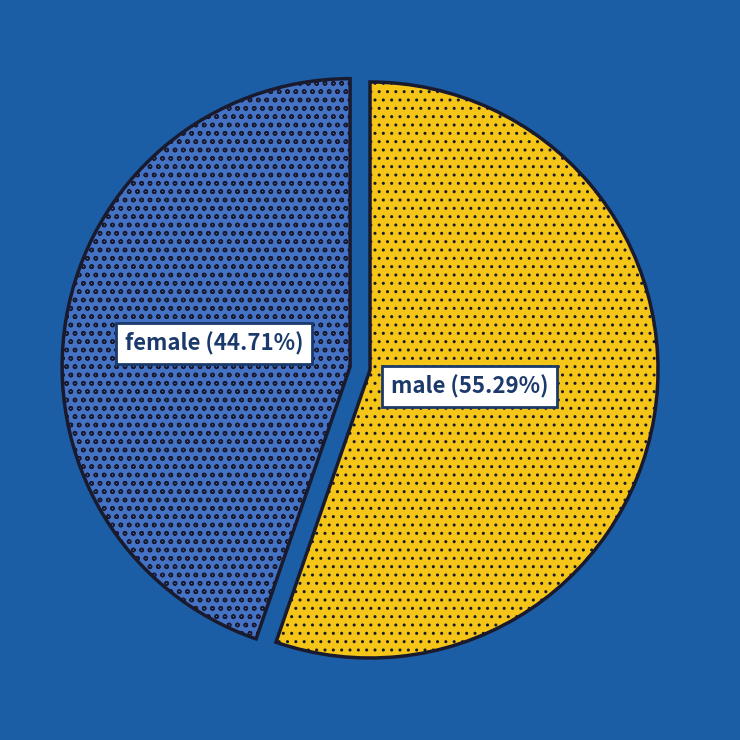

Is there a majority slice in this chart?

Yes